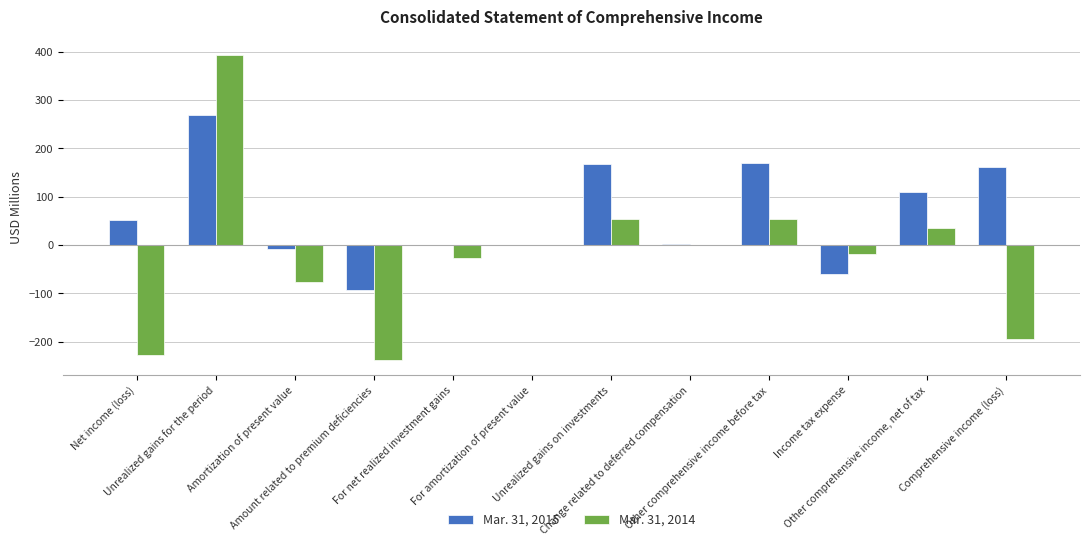

Which category has the highest value in the Mar. 31, 2015 series?

Unrealized gains for the period